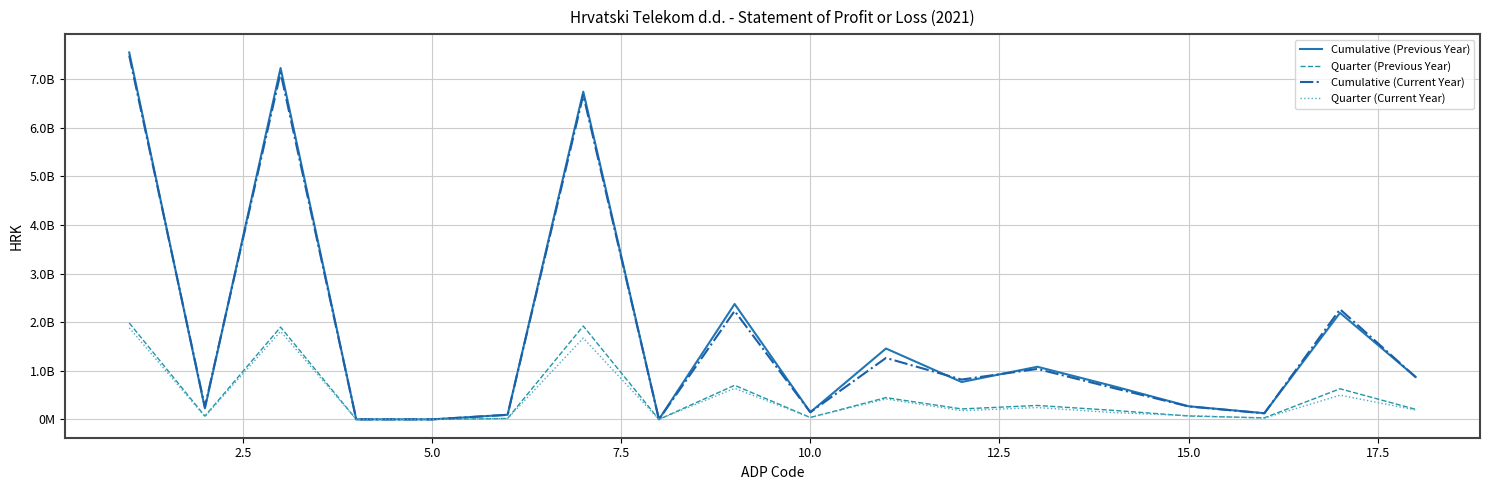

Does the chart have visible grid lines?

Yes